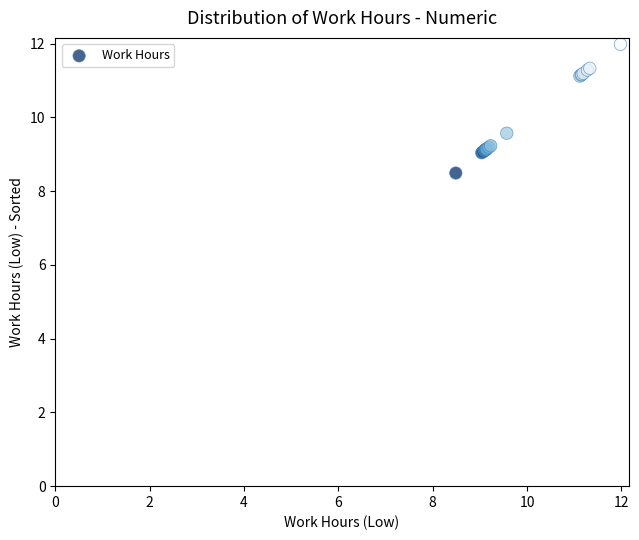

What Y value in the scatter plot is closest to 10?

9.6